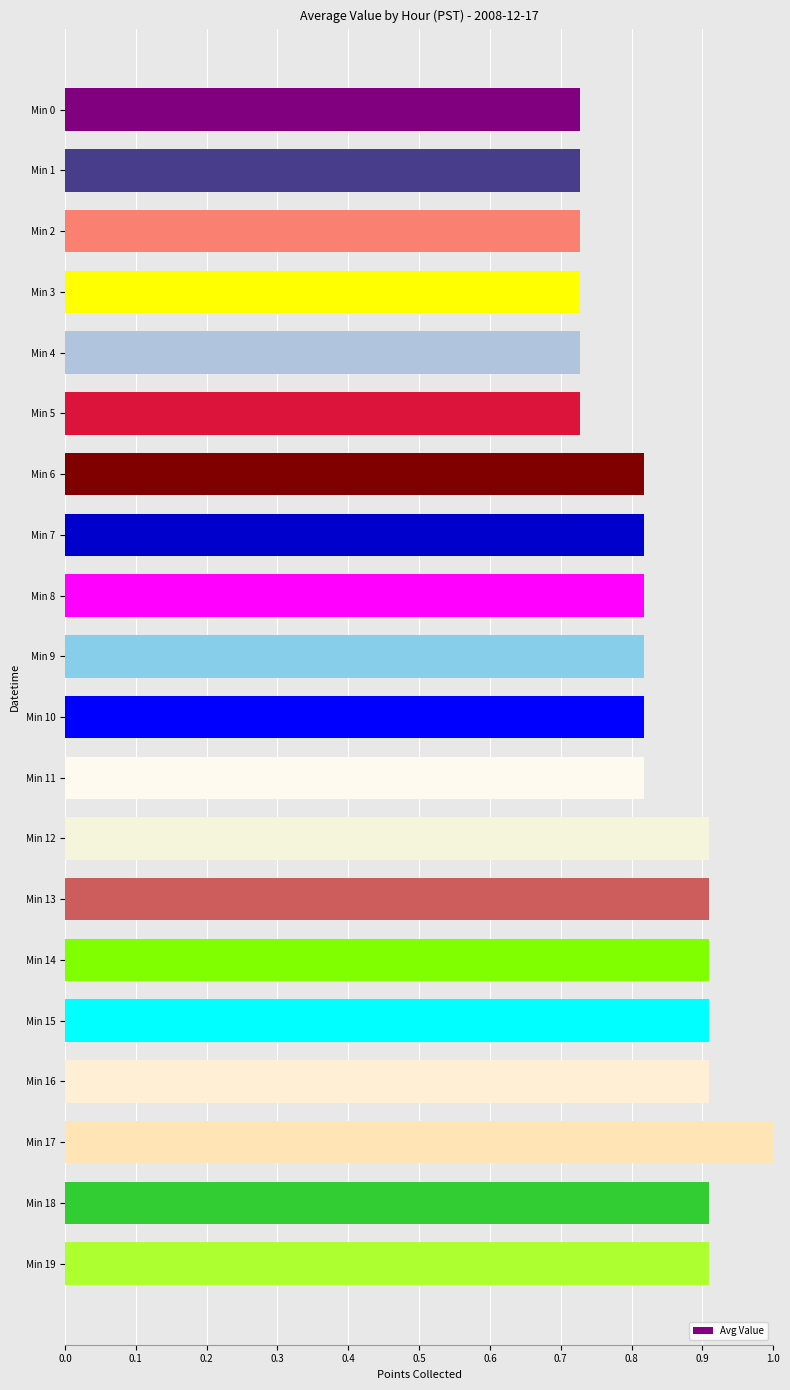

Between Min 17 and Min 7, which is larger?

Min 17